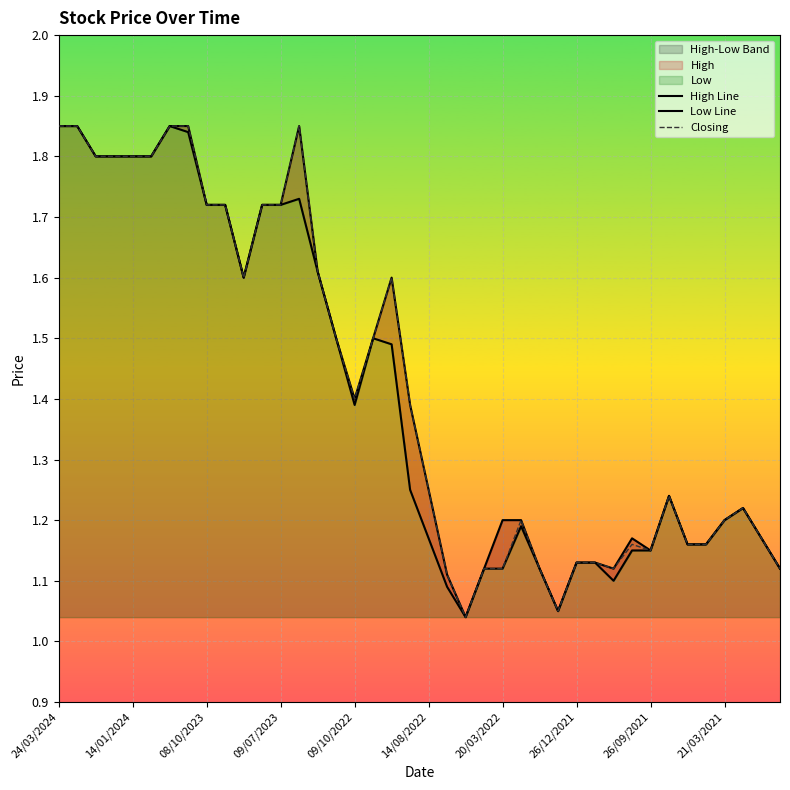

Which series changed the most between 17 and 35?

High Line